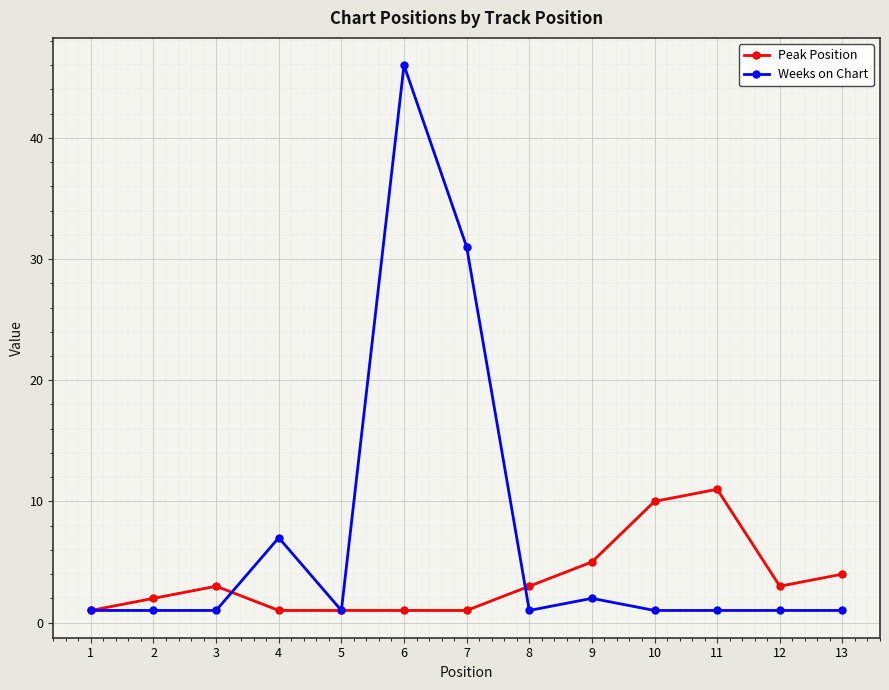

How many distinct data groups are displayed?

2